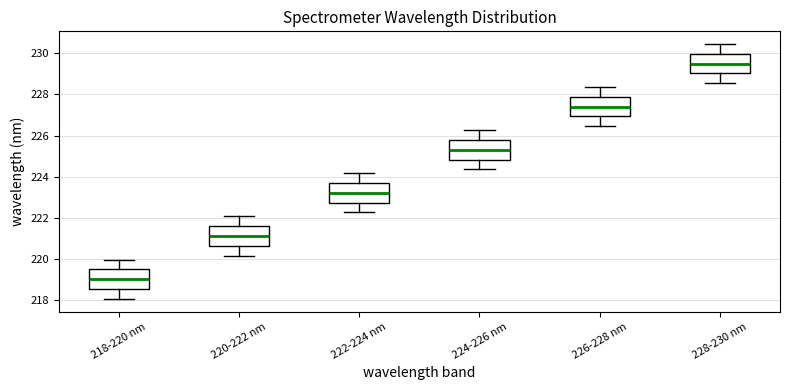

Where is the upper edge of the box for 220-222 nm on the y-axis? The values are not printed on the chart, so give them approximately, as read against the axis.

221.6